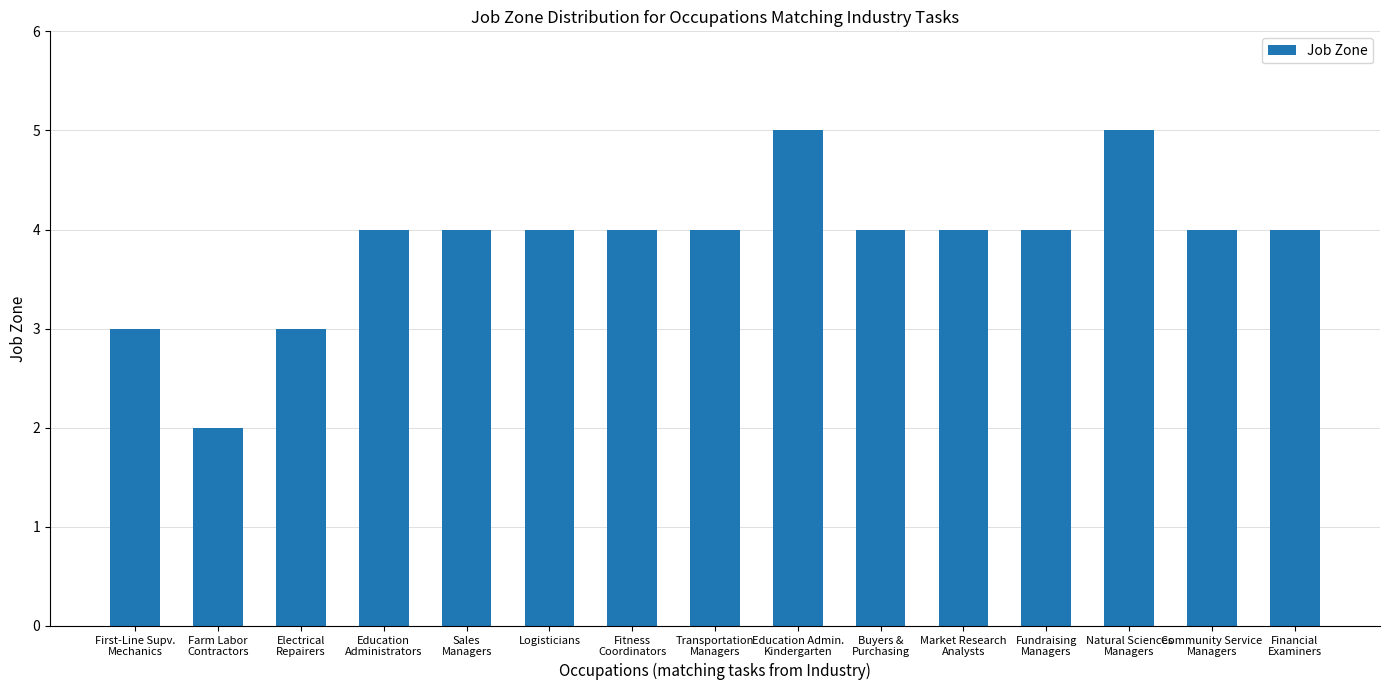

What is the difference between the second highest and second lowest values?

2